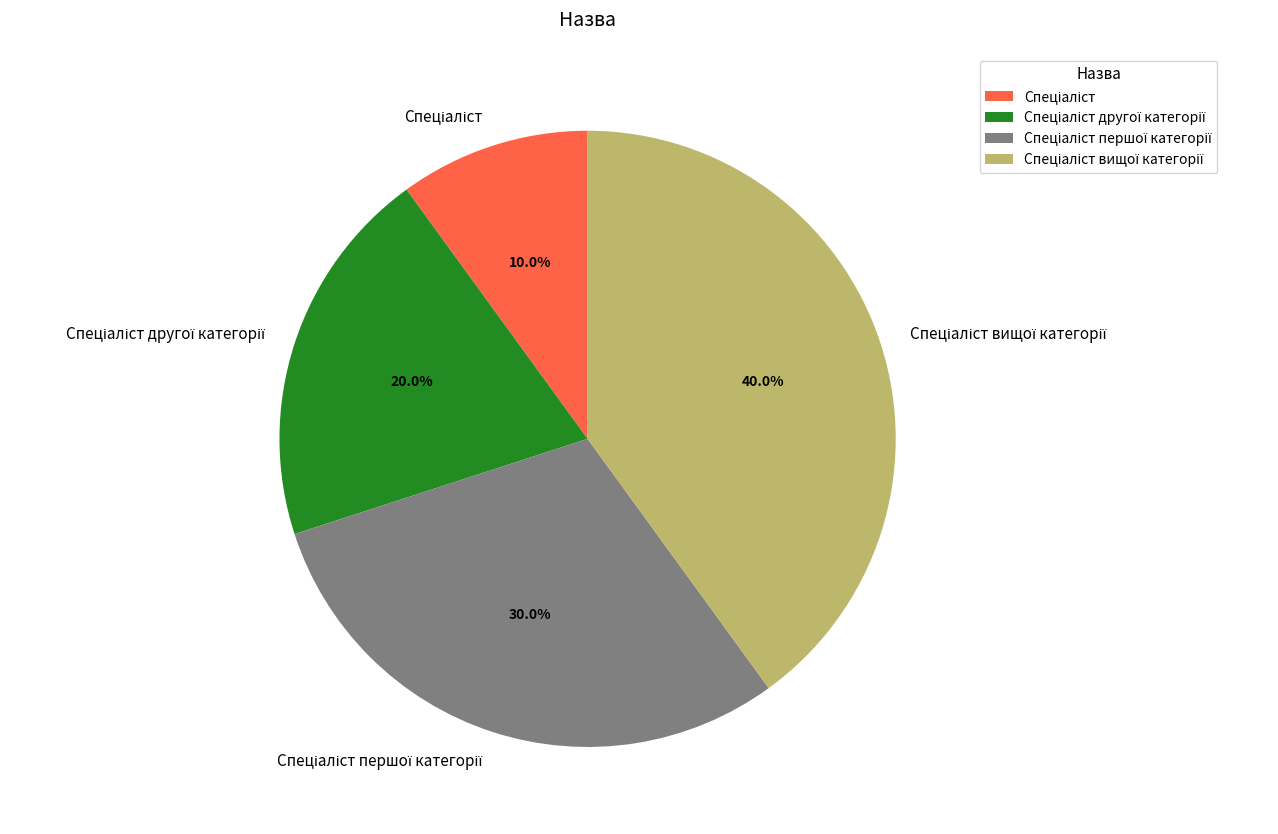

Is there a majority slice in this chart?

No